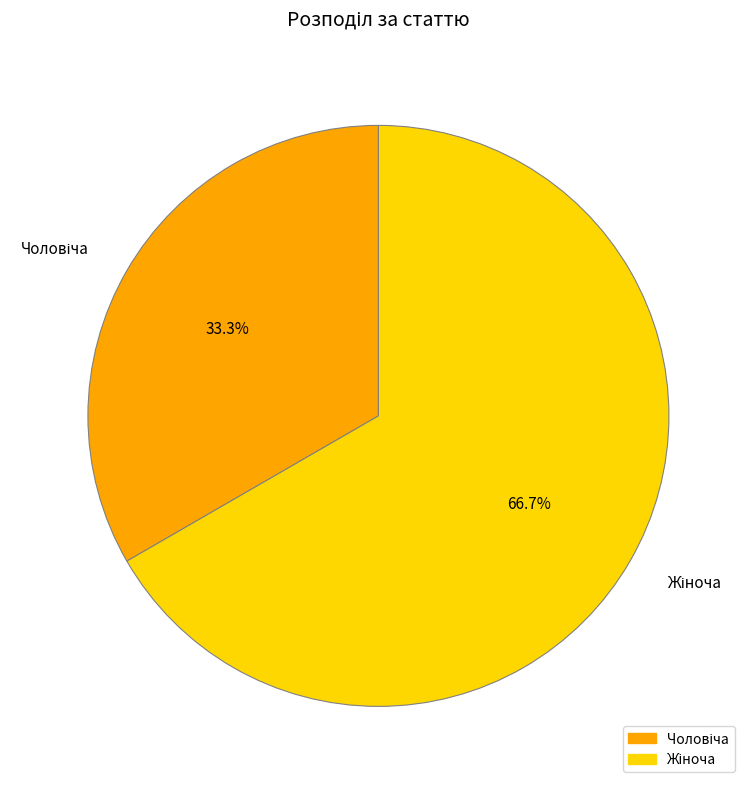

Does any single category account for the majority?

Yes